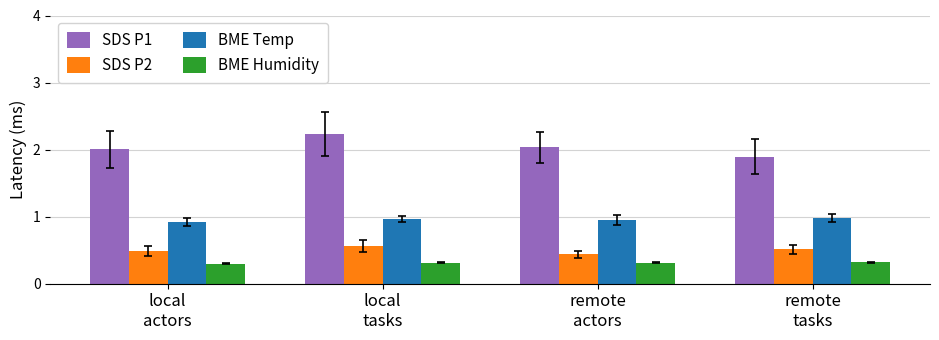

What is the value of the BME Humidity bar at the 4th from the left?

0.3